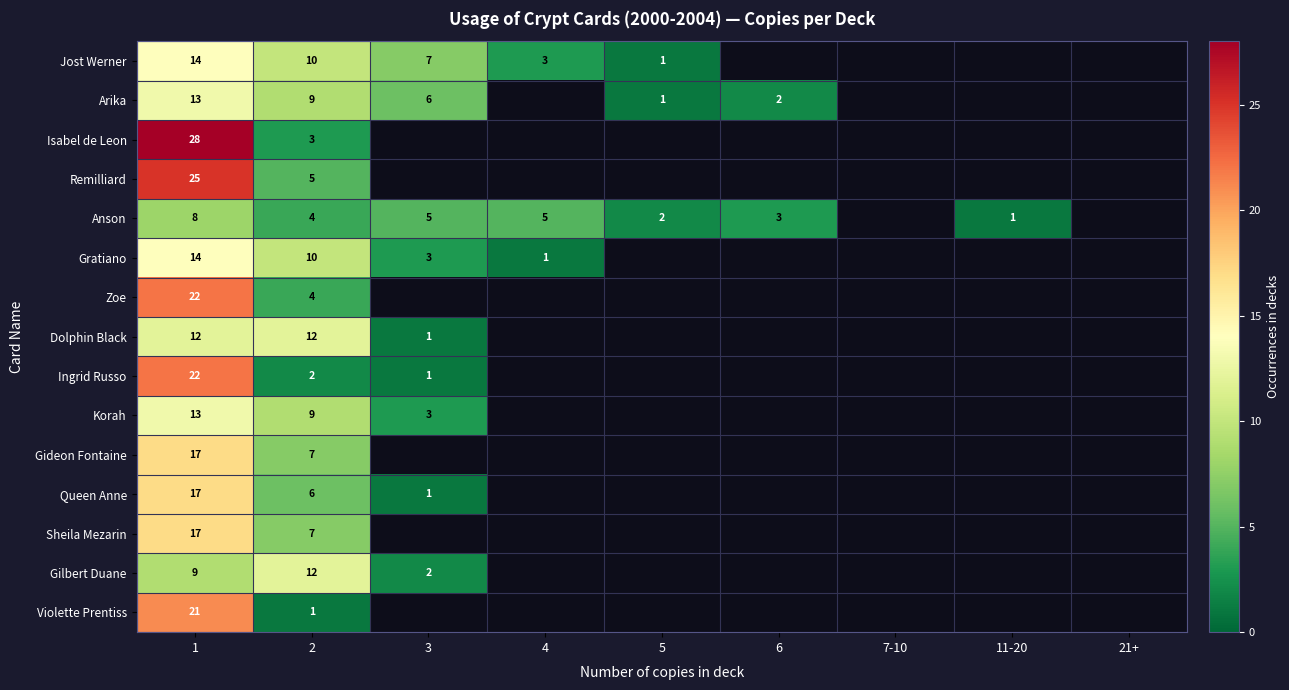

What is the total value across all series at 2?

101